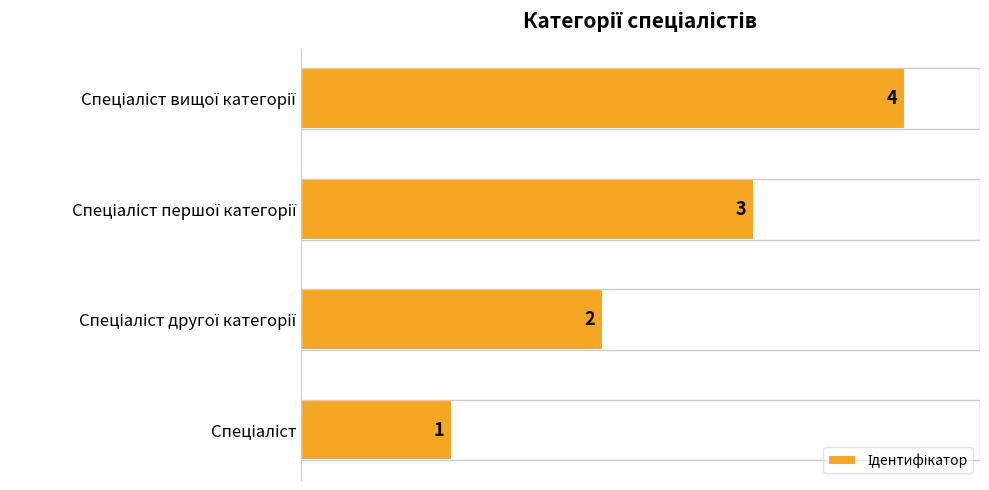

How many series are shown in this chart?

1